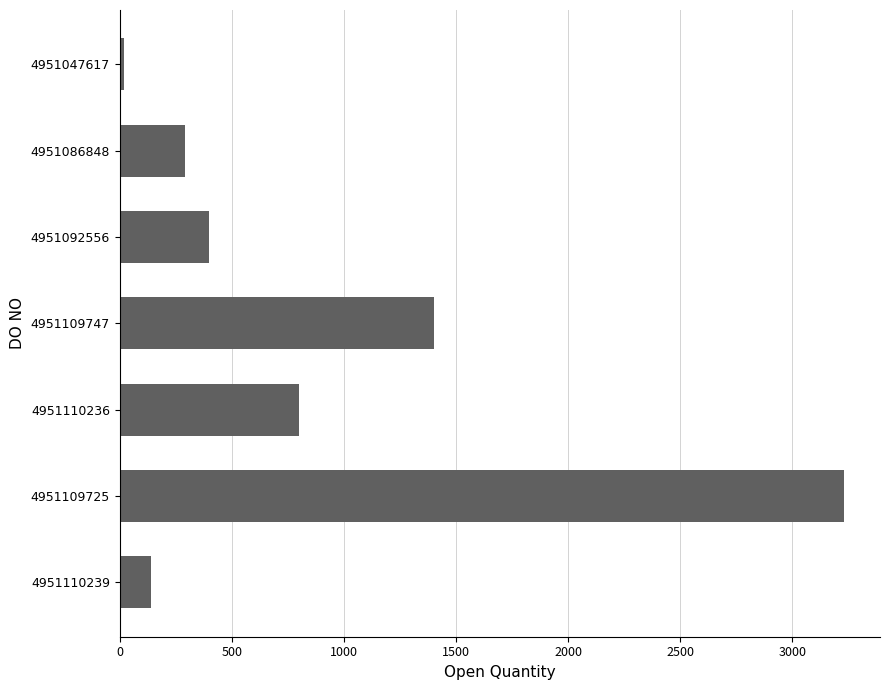

List the labels in order of value, largest first.

4951109725, 4951109747, 4951110236, 4951092556, 4951086848, 4951110239, 4951047617